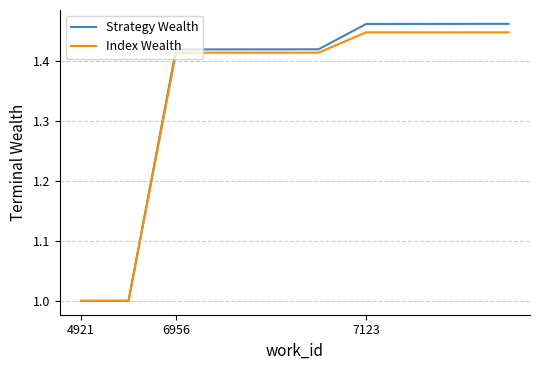

What is the minimum value shown in the chart?

1.0